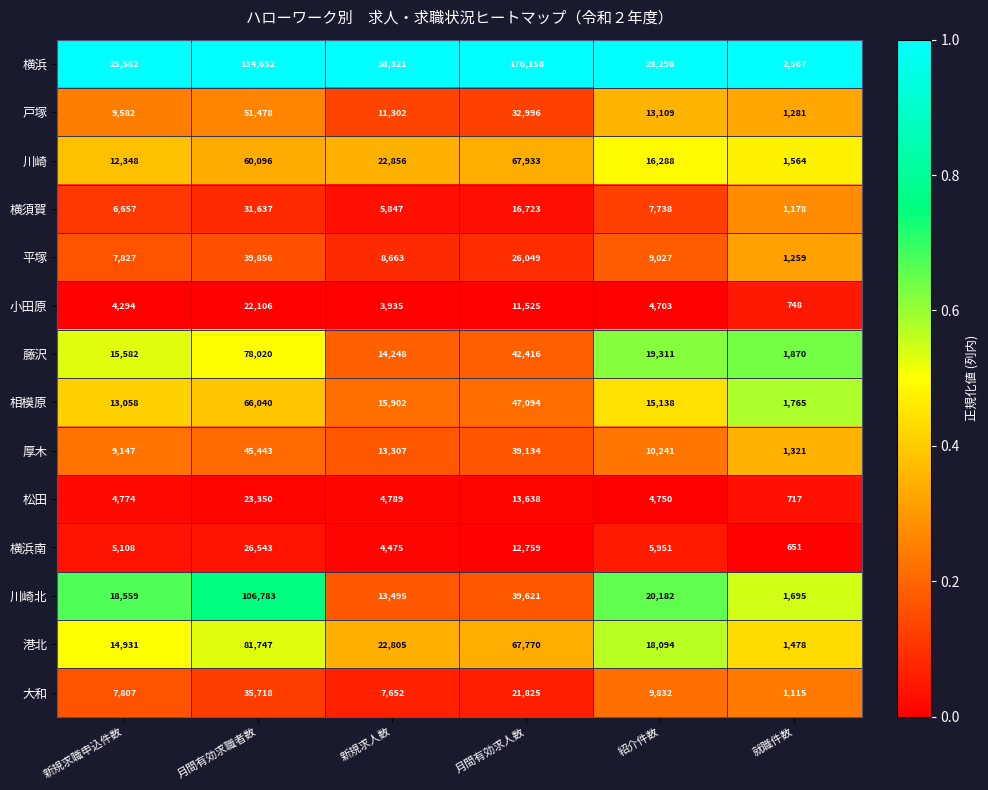

At which category is the sum across all series the highest?

月間有効求職者数